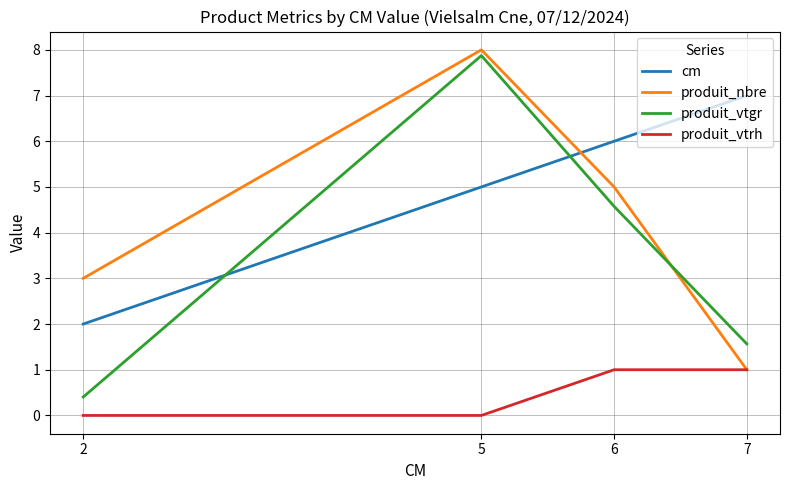

Where is the first local maximum for produit_vtgr?

5